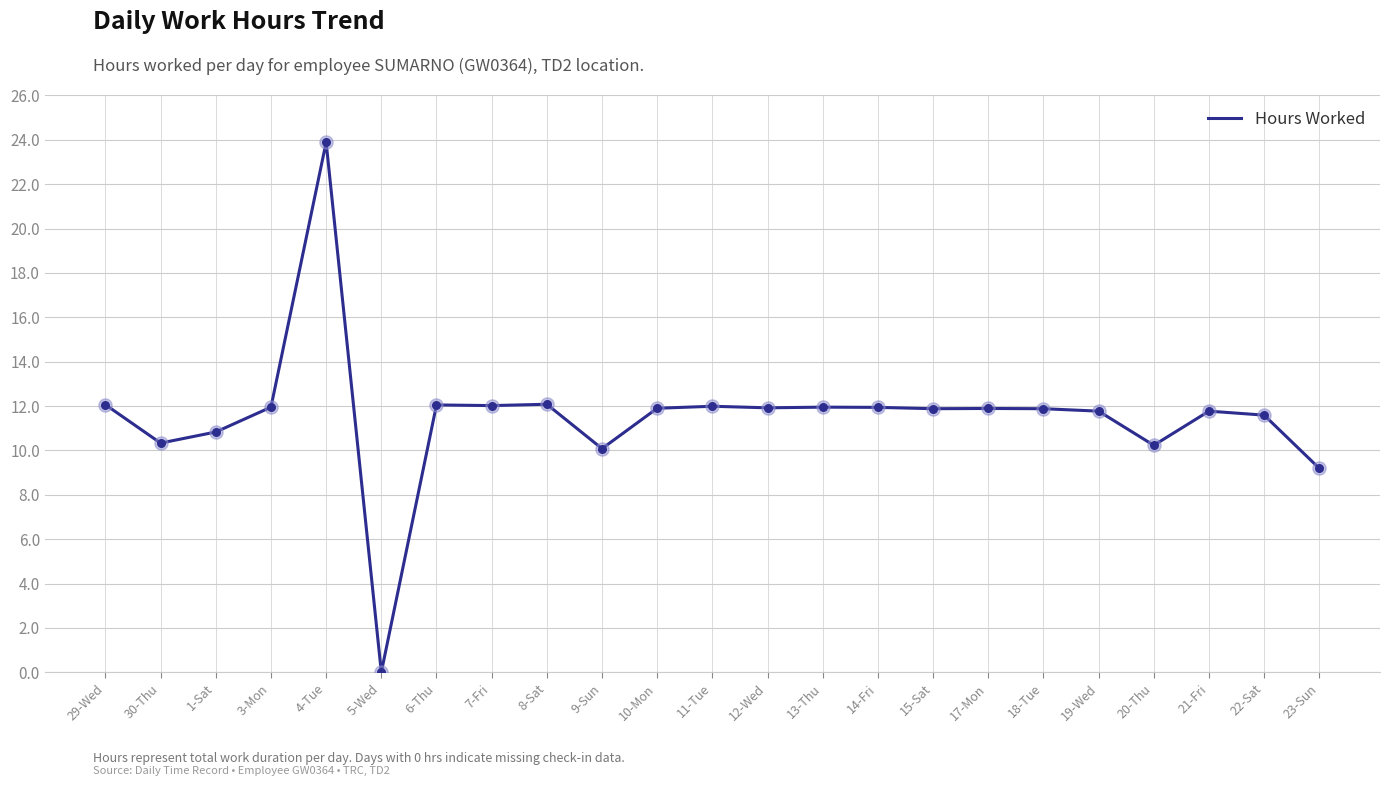

What is the ratio of the value at 14-Fri to the value at 15-Sat?

1.0